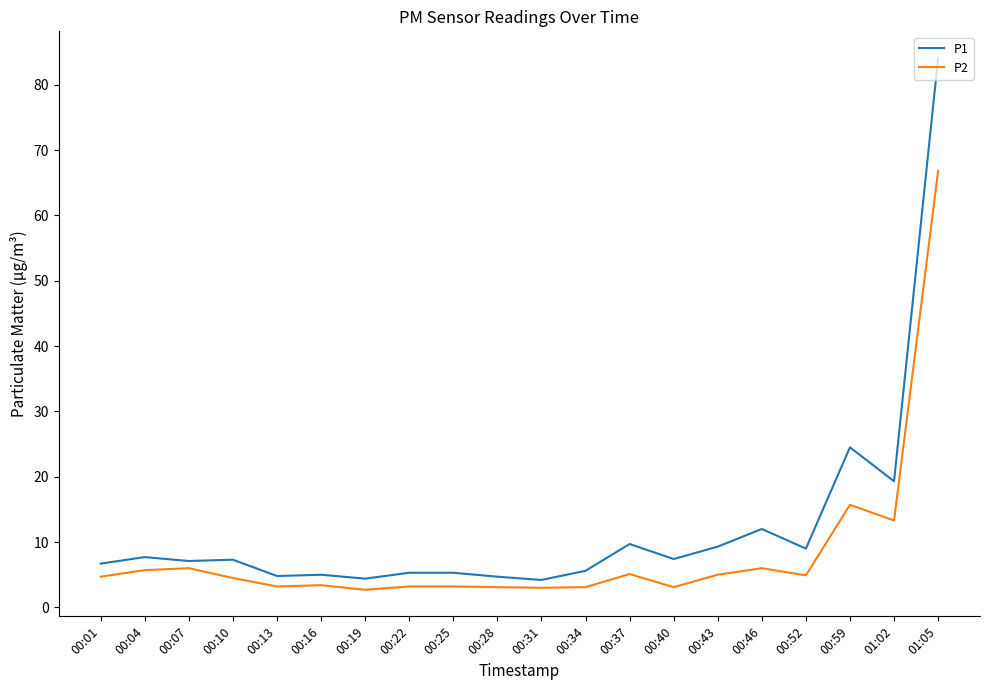

What is the total value across all series at 00:46?

18.0